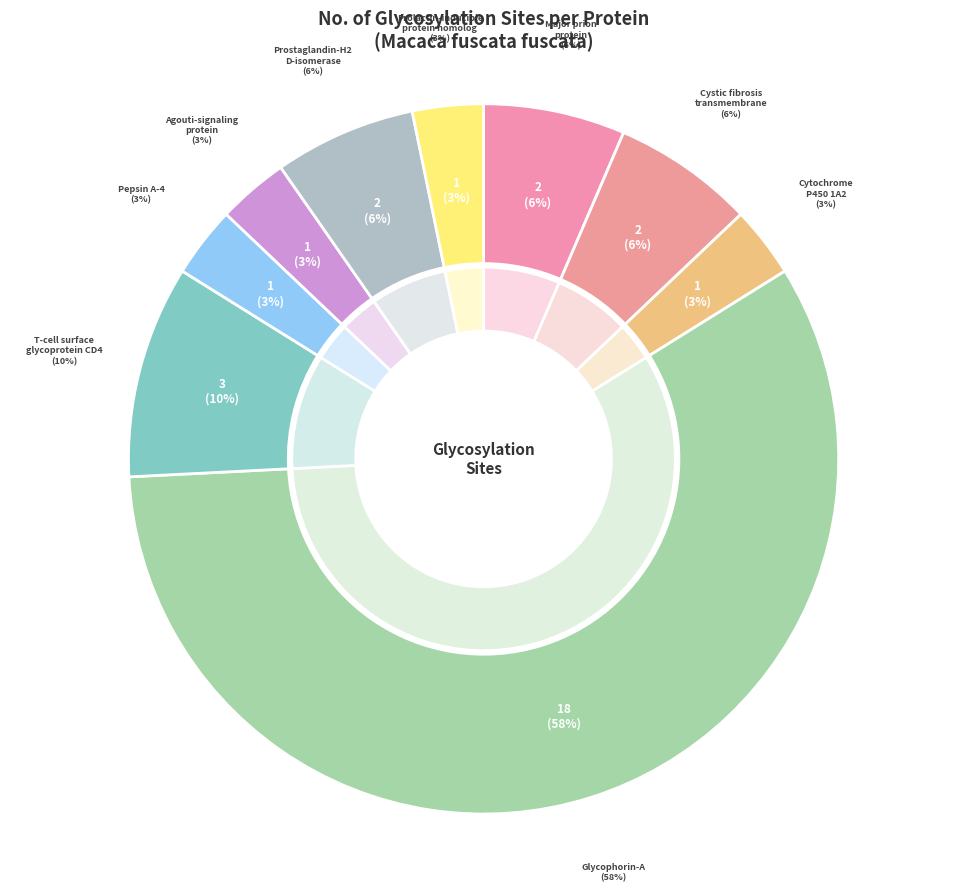

What is the total percentage of Agouti-signaling protein and Cystic fibrosis transmembrane conductance regulator?

9.7%